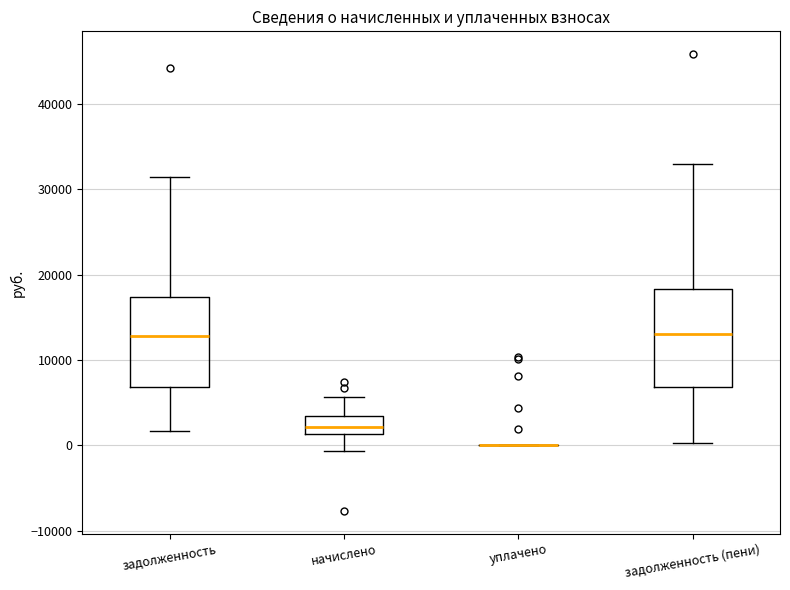

Reading left to right, read every box against the y-axis: the position of its median line, the range the box covers, and the ends of its whiskers. The values are not printed on the chart, so give them approximately, as read against the axis.

задолженность: median 13000, box 7000 to 17000, whiskers 2000 to 32000
начислено: median 2000, box 1000 to 3000, whiskers -1000 to 6000
уплачено: box collapsed to a line at 0, whiskers 0 to 0
задолженность (пени): median 13000, box 7000 to 18000, whiskers 0 to 33000